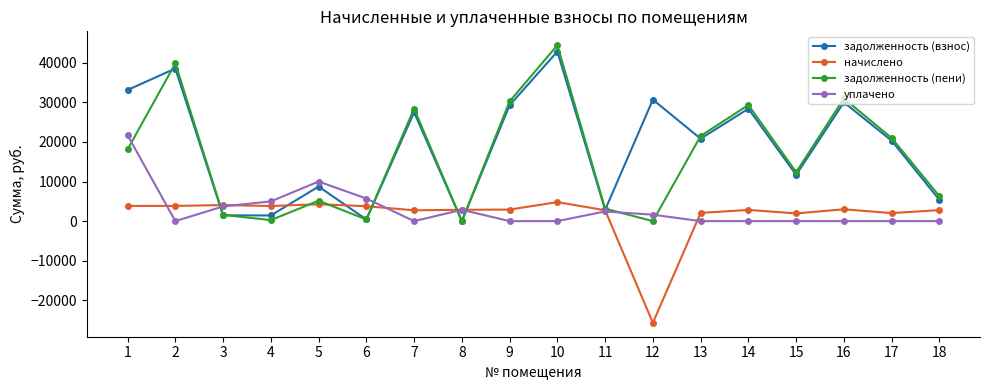

What is the spread (max minus min) of values at 11?

703.5